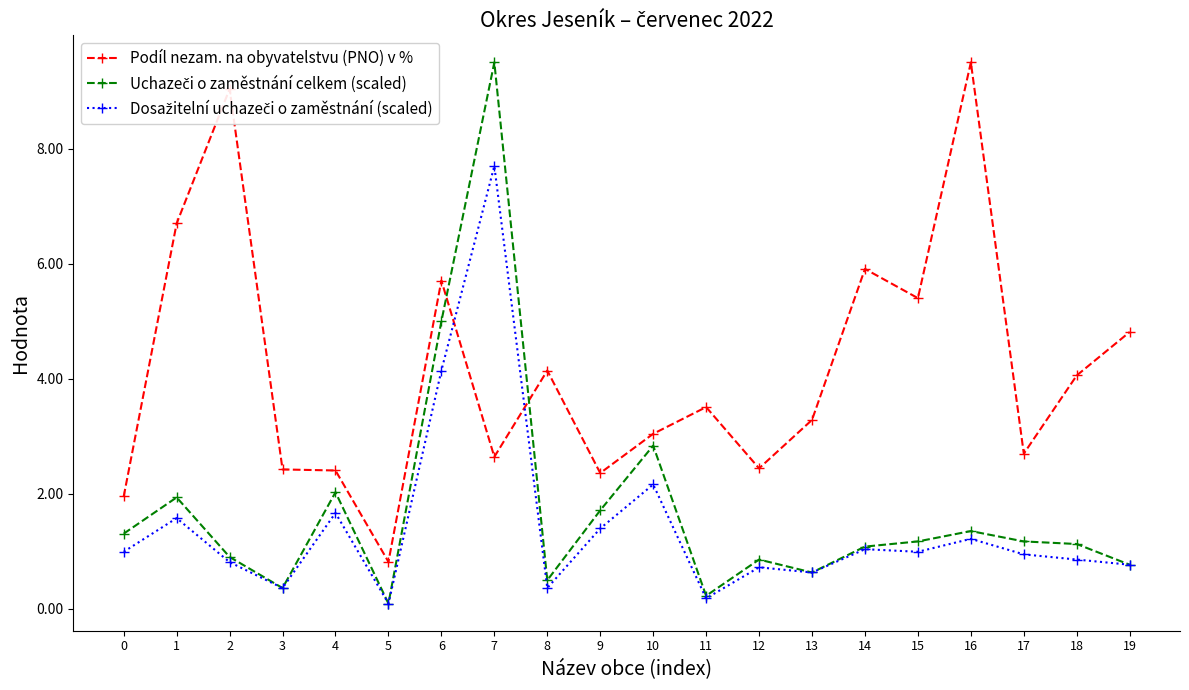

Which series has the largest total across all categories?

Podíl nezam. na obyvatelstvu (PNO) v %